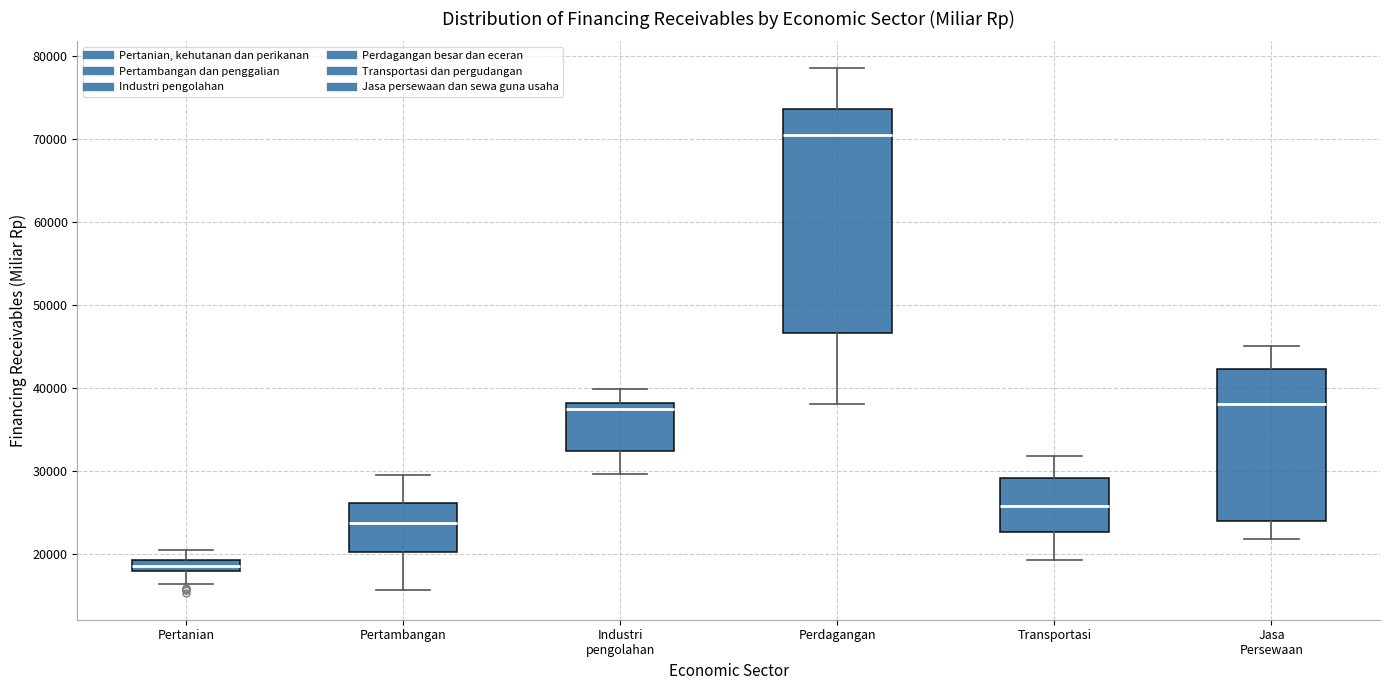

Which box's median line is the lowest?

Pertanian